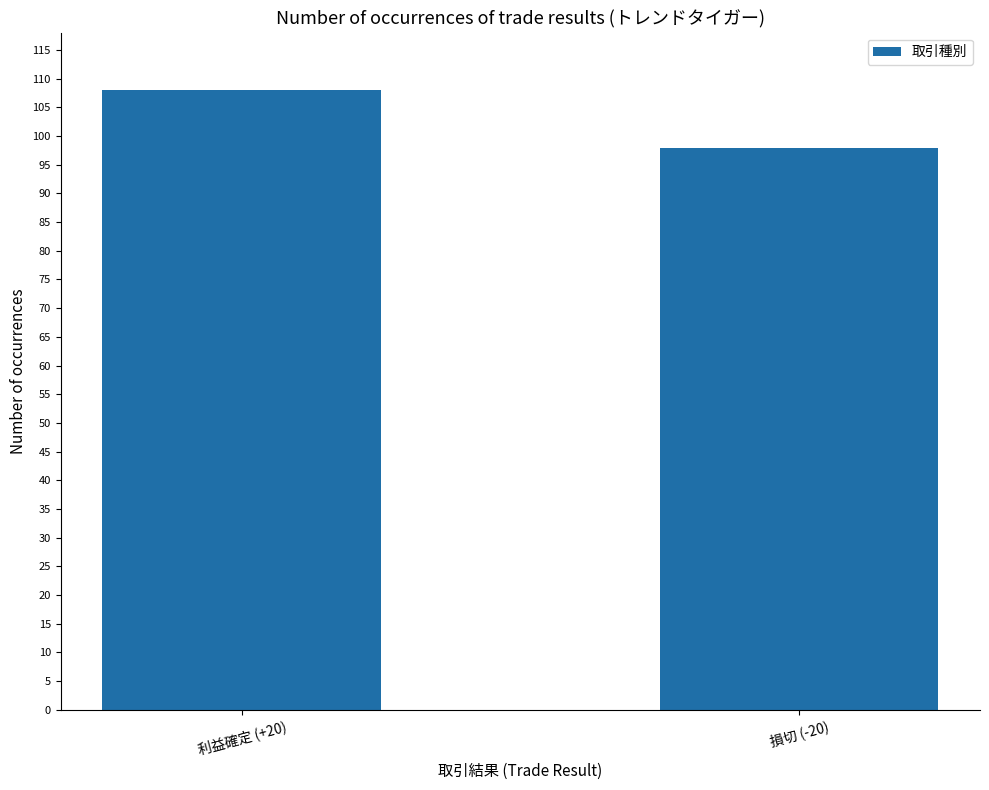

Approximately how many times larger is the value at 利益確定 (+20) compared to 損切 (-20)?

1.1